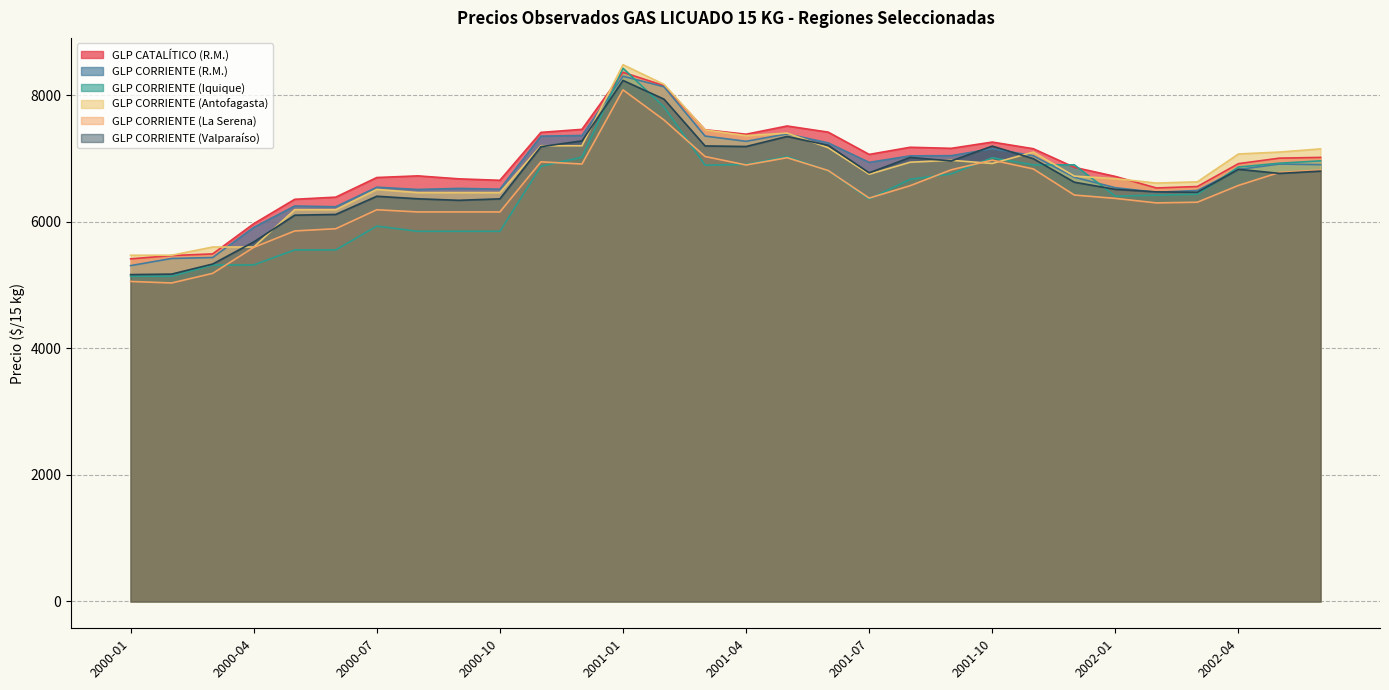

What is the sum of all GLP CORRIENTE (Valparaíso) values?

199995